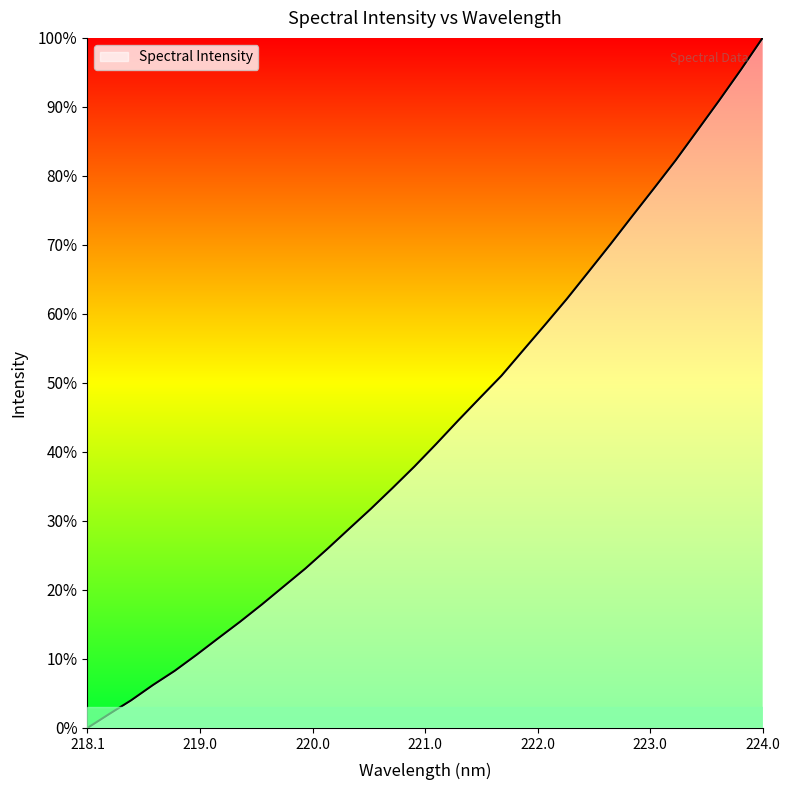

What is the difference between the maximum and minimum values?

100.0